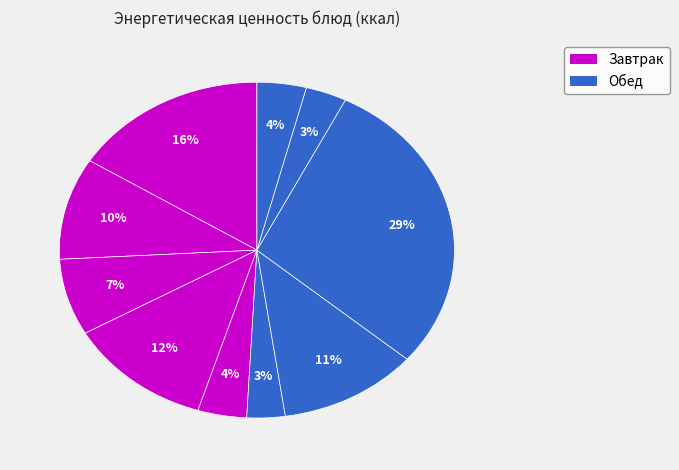

Rank the categories by value from lowest to highest.

Салат из помидор, Кисель, Фрукты, Булочка с изюмом, Компот из сухофруктов, Пюре картофельное, Борщ, Бутерброды с сыром, Котлеты рыбные, Плов